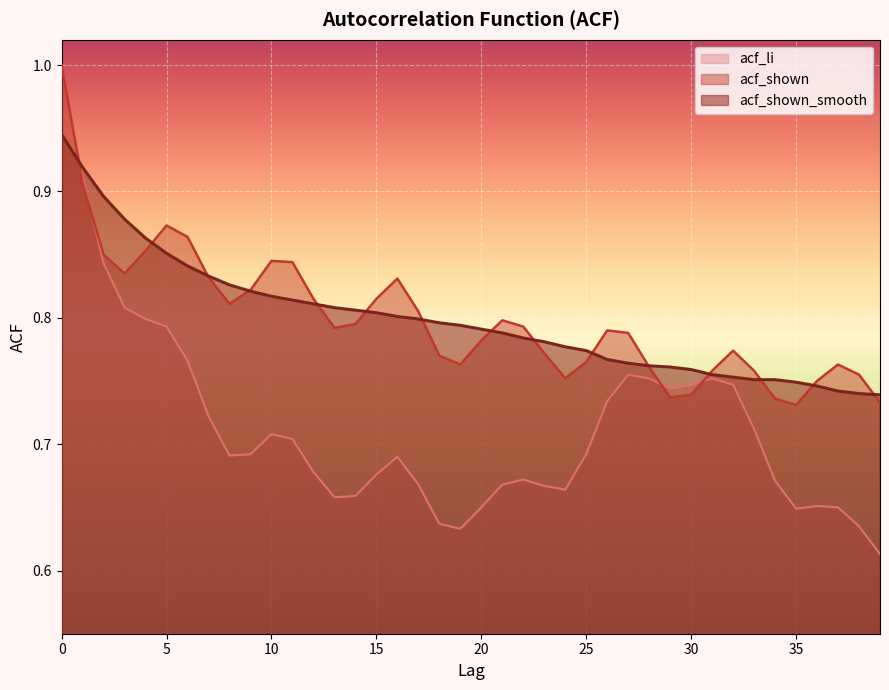

Is the value of acf_li at 4 greater than the value of acf_shown at 11?

No